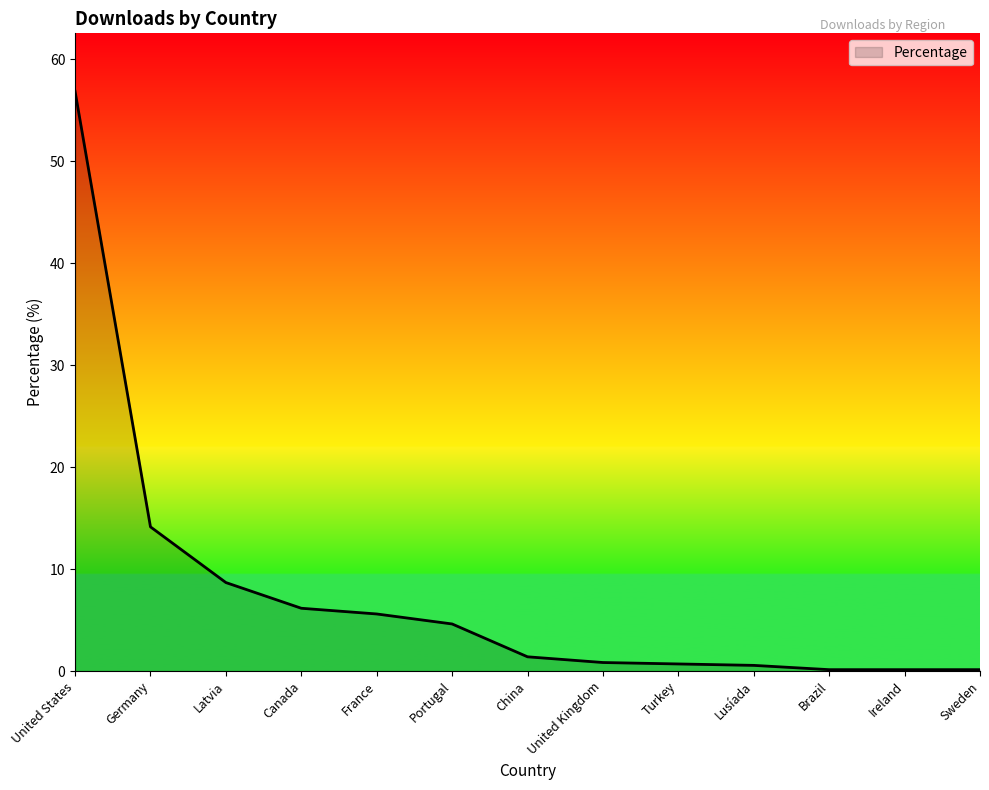

What is the change in value from United States to Latvia?

-48.2